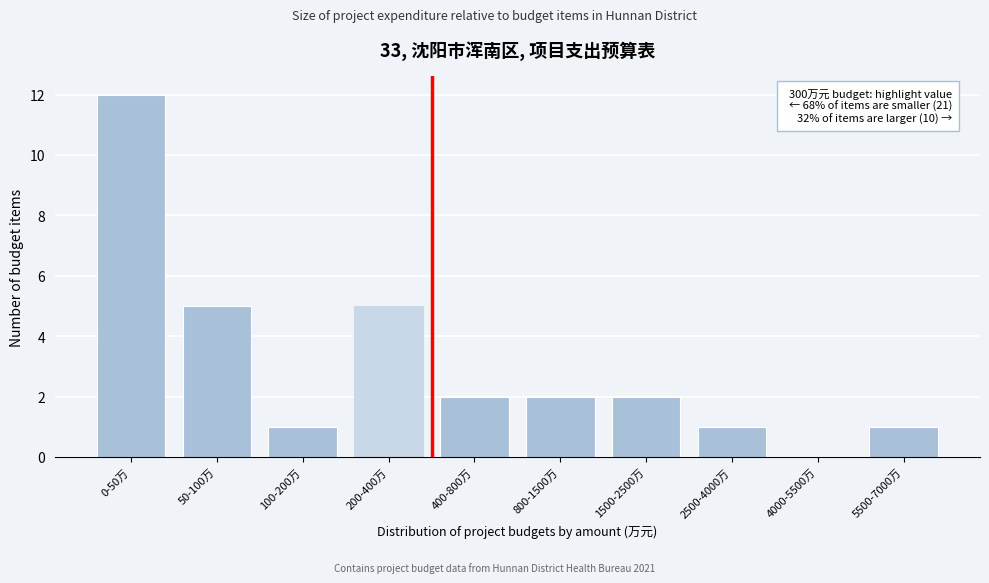

Reading right to left, list all the values displayed in this chart.

5500-7000万=1	4000-5500万=0	2500-4000万=1	1500-2500万=2	800-1500万=2	400-800万=2	200-400万=5	100-200万=1	50-100万=5	0-50万=12